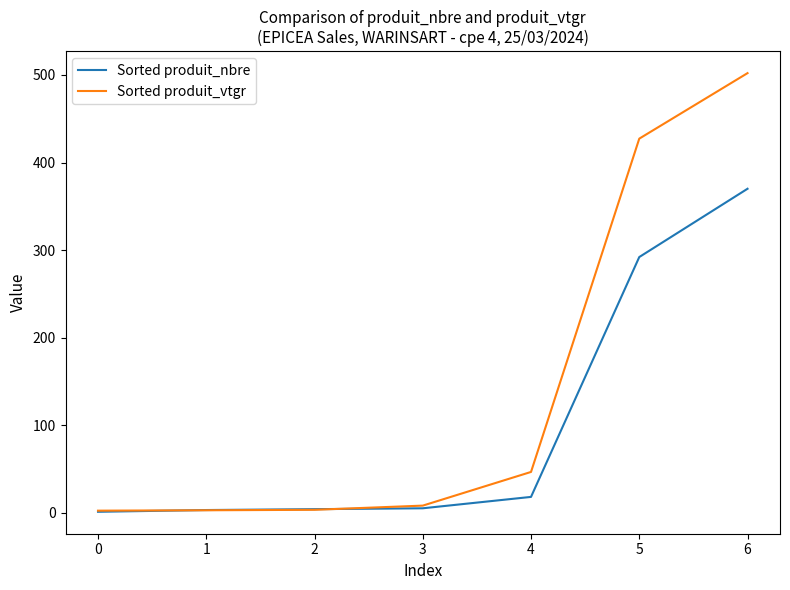

What is the maximum value for Sorted produit_vtgr?

502.1